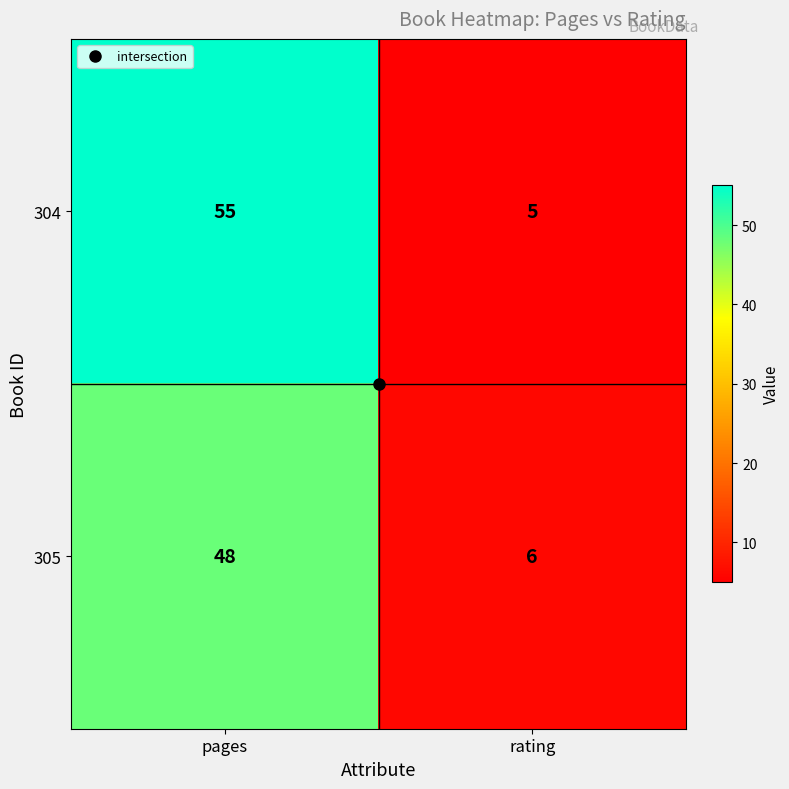

What is the difference between the 305 values at rating and pages?

42